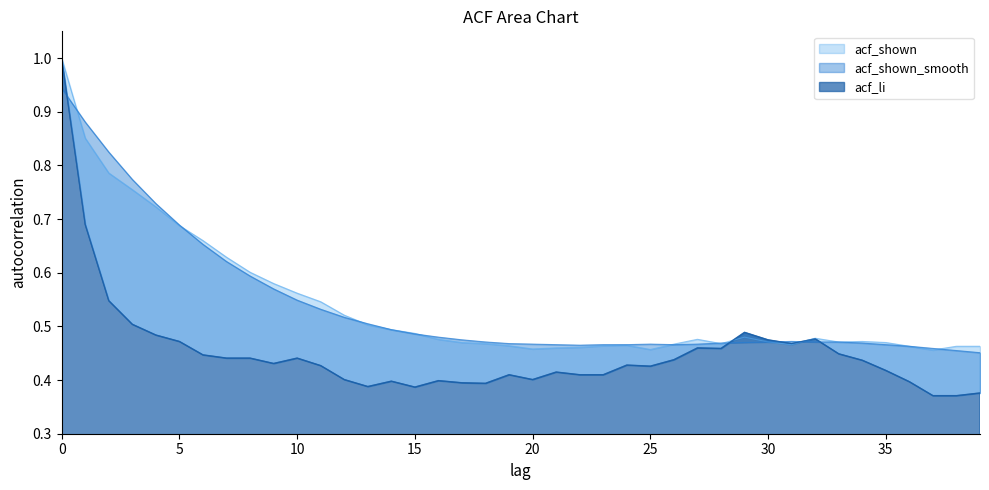

At which category does acf_shown_smooth reach its first local valley?

22